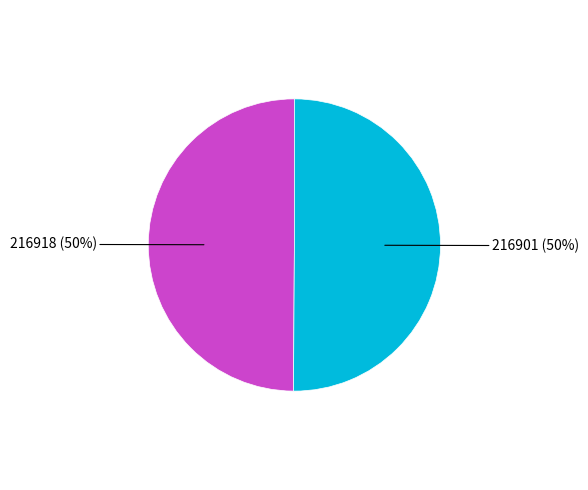

To the nearest percent, what is the average slice percentage?

50%